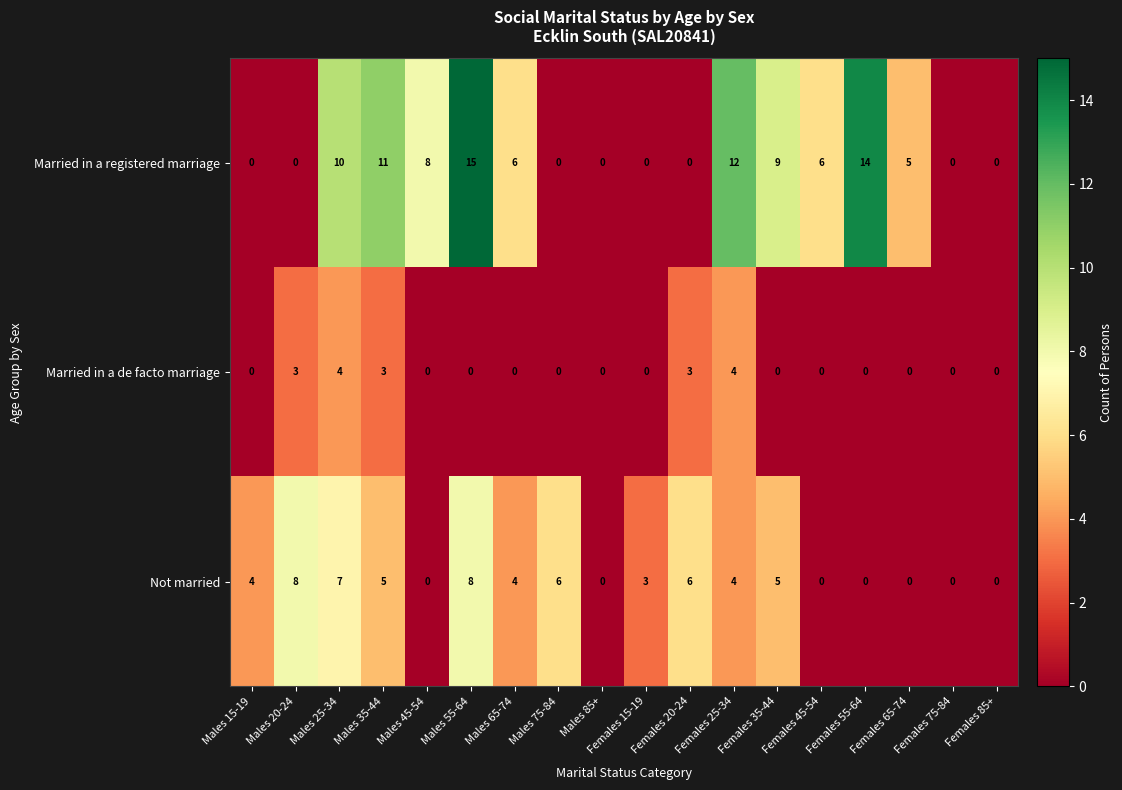

What is the total value across all series at Females 45-54?

6